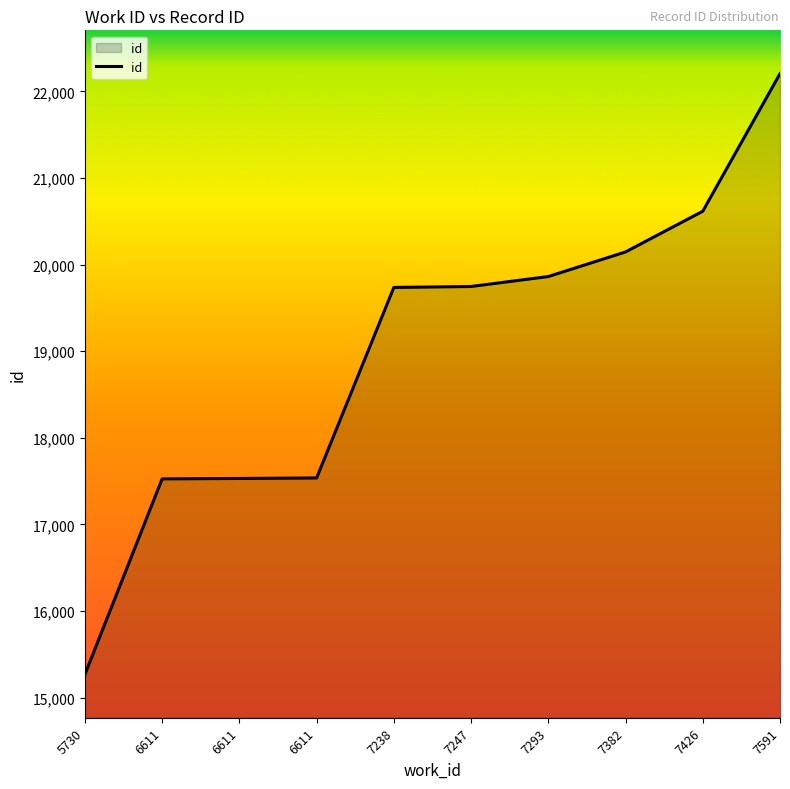

Reading right to left, list all the values displayed in this chart.

22204	20616	20146	19862	19747	19736	17537	17531	17526	15269